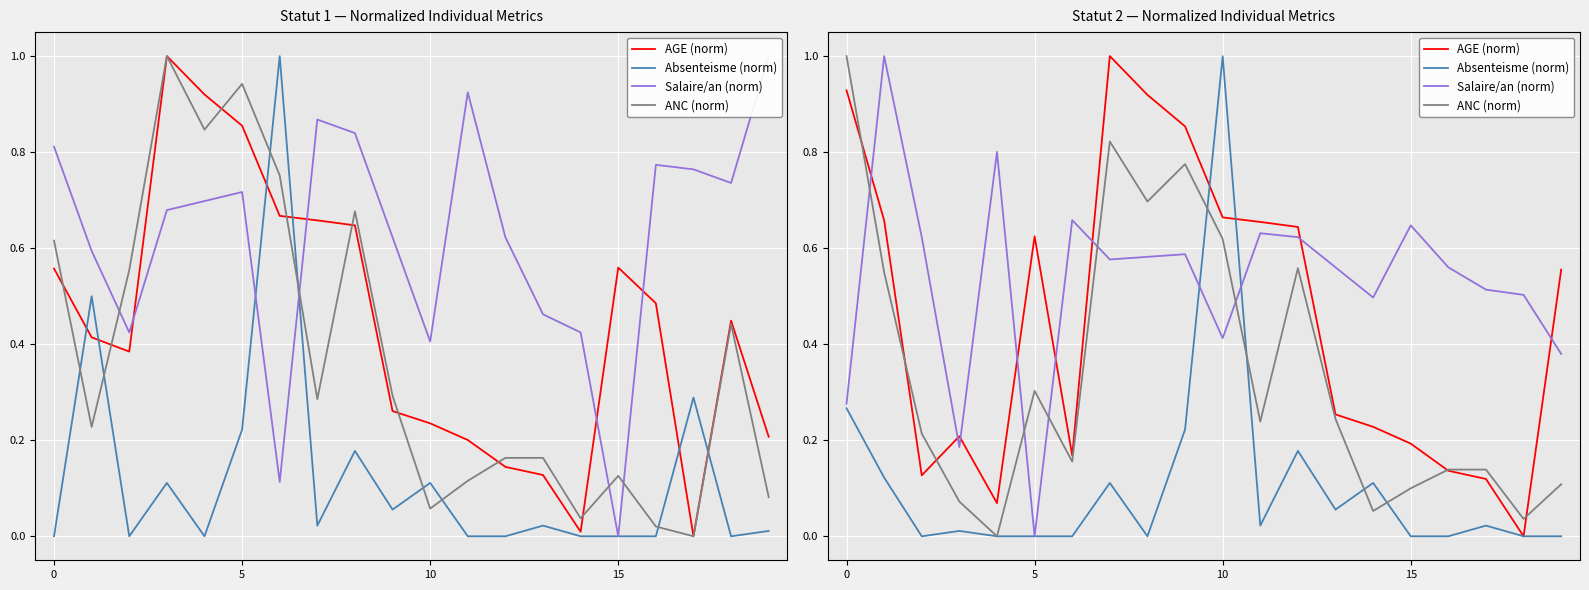

What is the highest value of the ANC (norm) series?

1.0